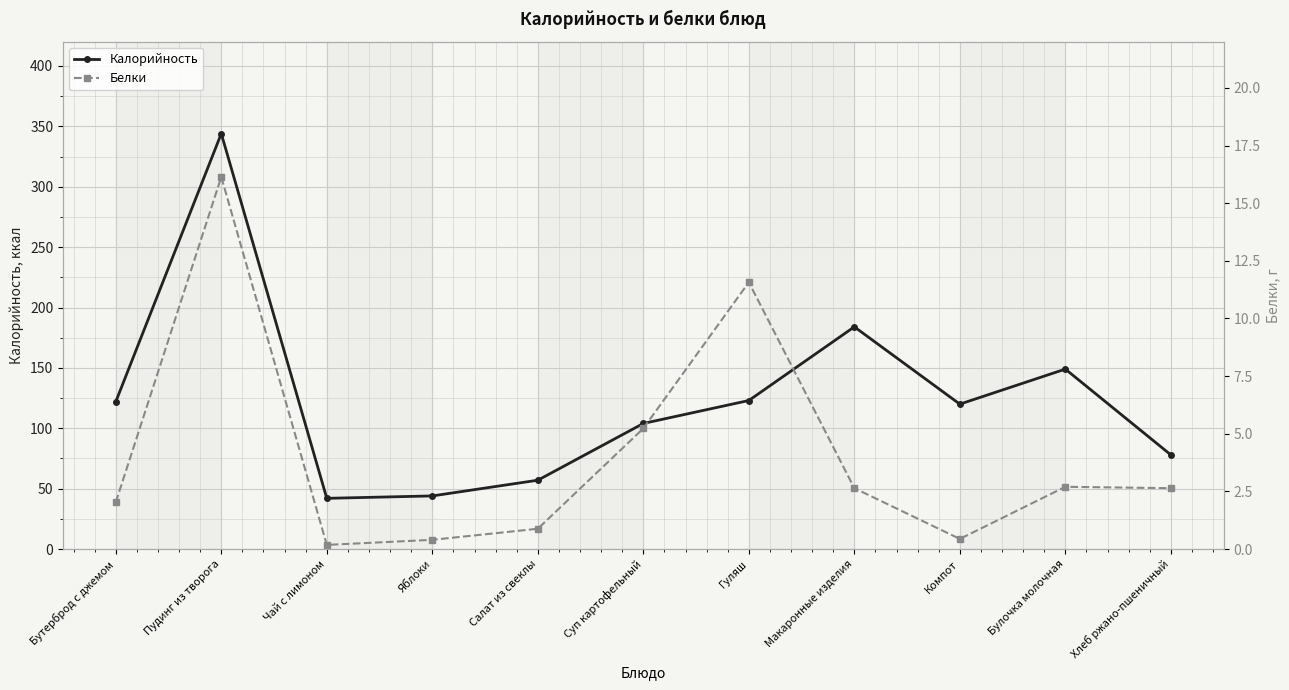

The Белки series shows 3.4 at Бутерброд с джемом. True or false?

False